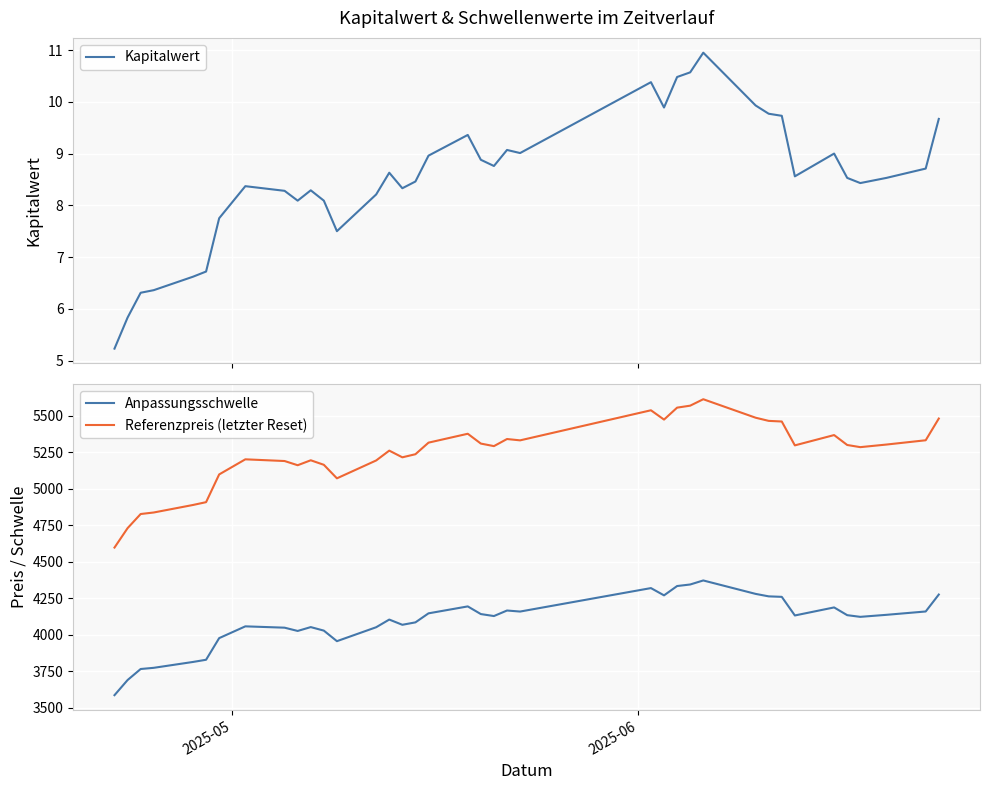

Rank the series by their maximum value, from highest to lowest.

Referenzpreis (letzter Reset), Anpassungsschwelle, Kapitalwert